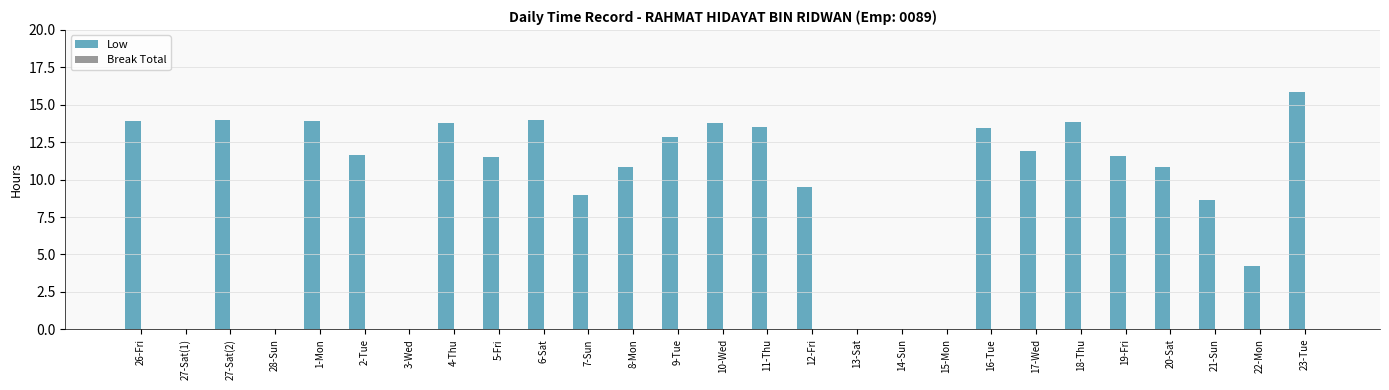

Is it true that the value at 5-Fri is 11.5?

True